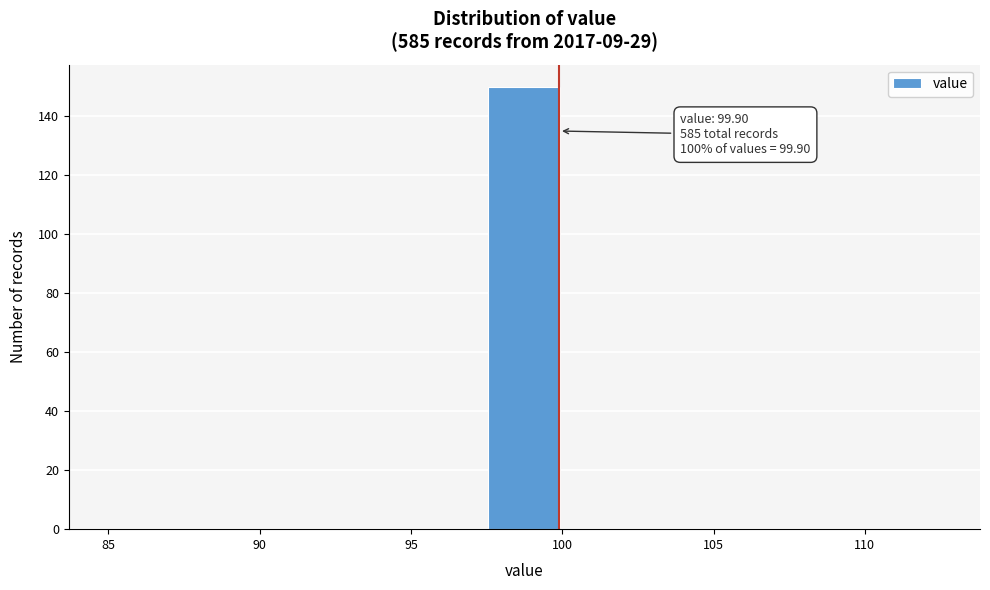

Over which range of the x-axis is the bar tallest?

97.5 to 100.0